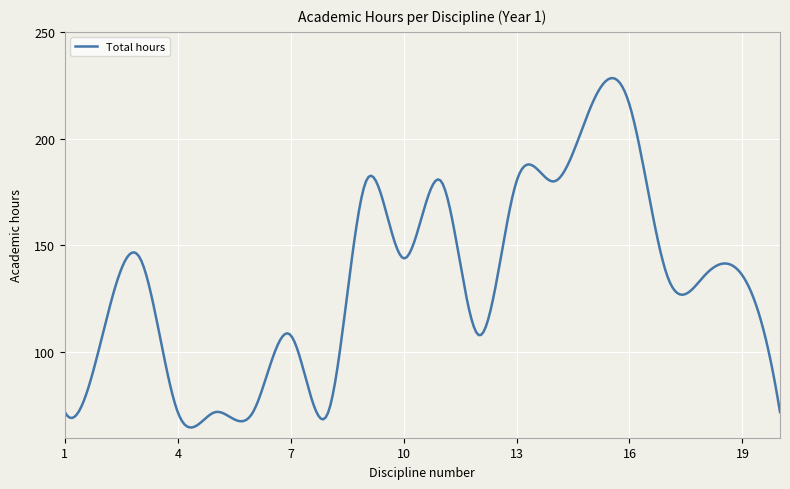

What is the difference between the maximum and minimum values?

163.6